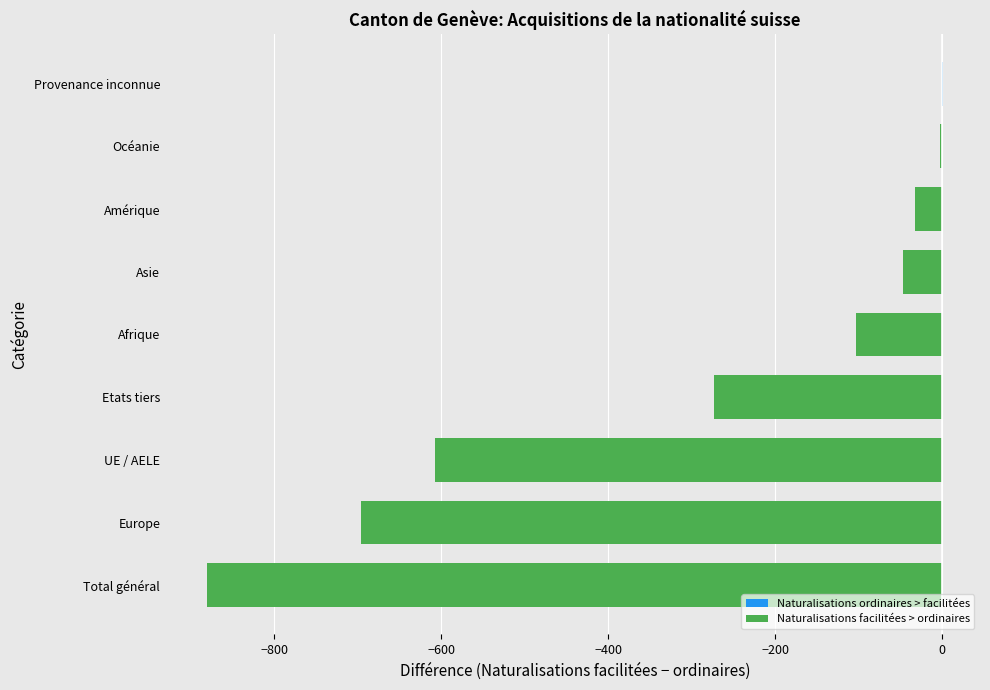

Where is the data nearest to the value -440?

Etats tiers